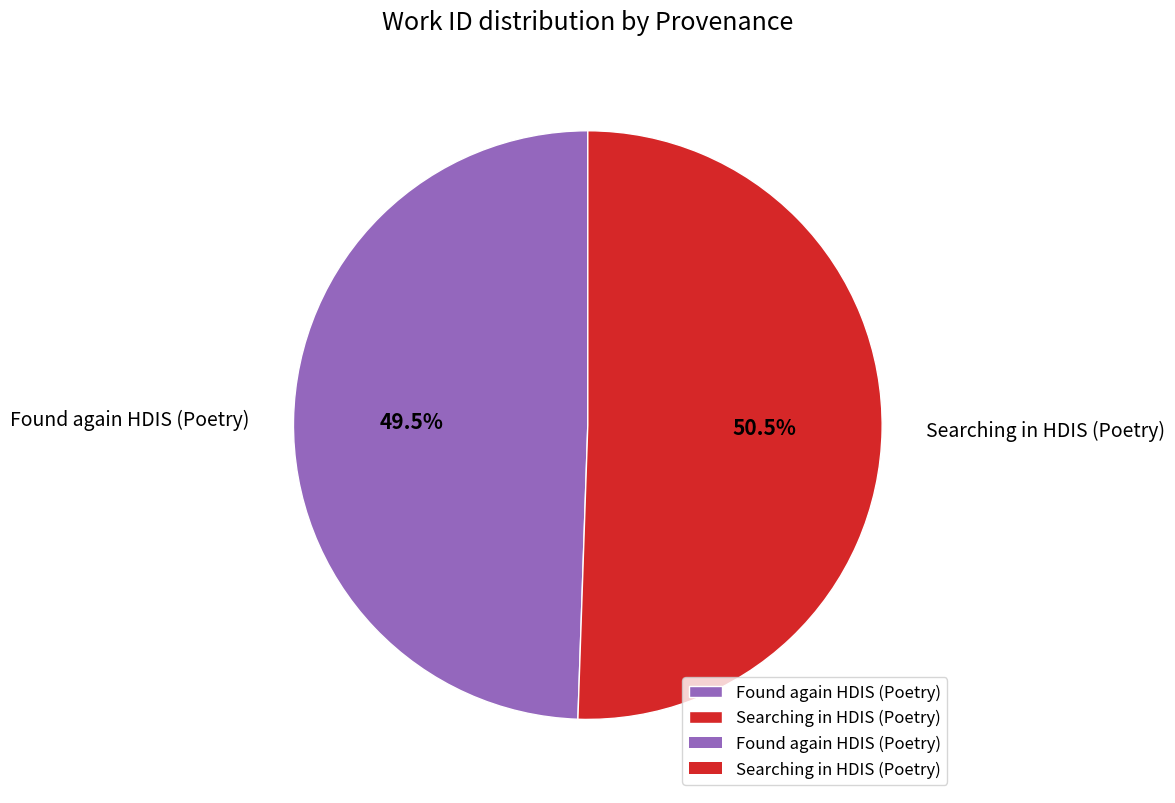

To the nearest percent, what is the difference between the Searching in HDIS (Poetry) and Found again HDIS (Poetry) slice percentages?

1%